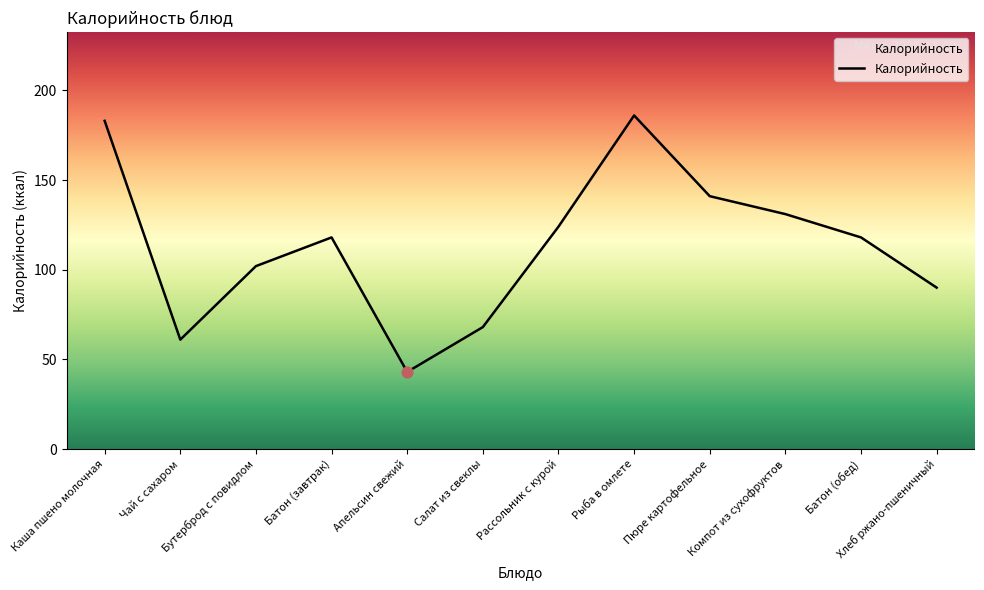

What is the change in value from Каша пшено молочная to Пюре картофельное?

-42